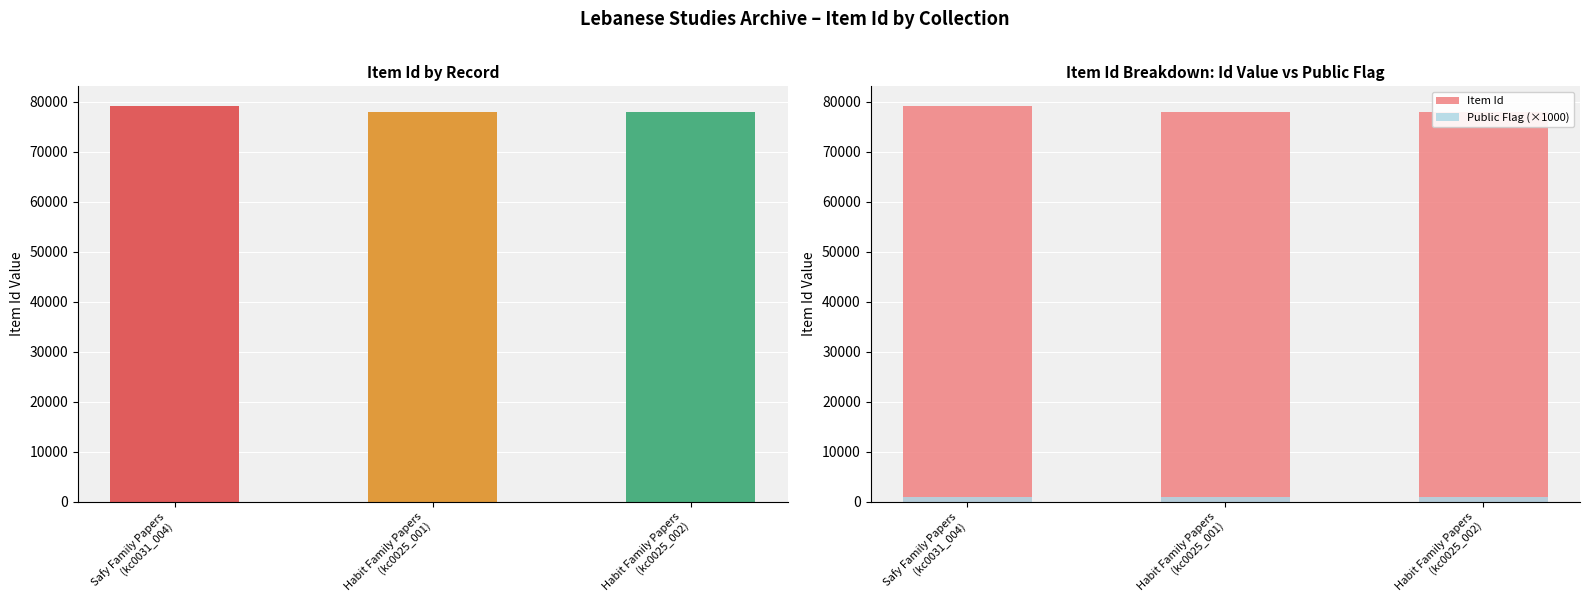

Which series has the largest range (max minus min)?

Item Id